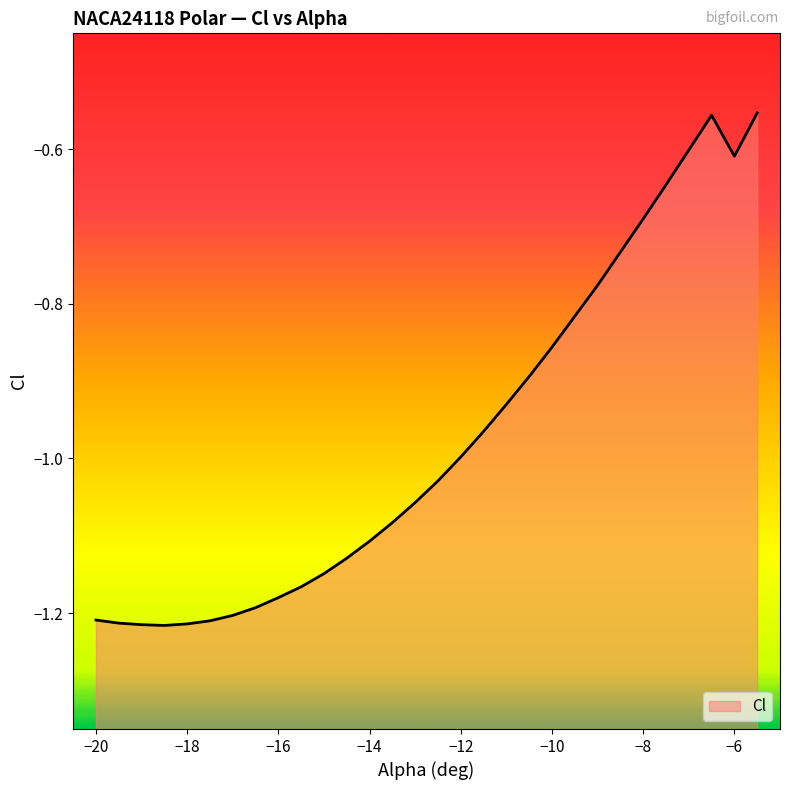

How many data points are less than -1?

16